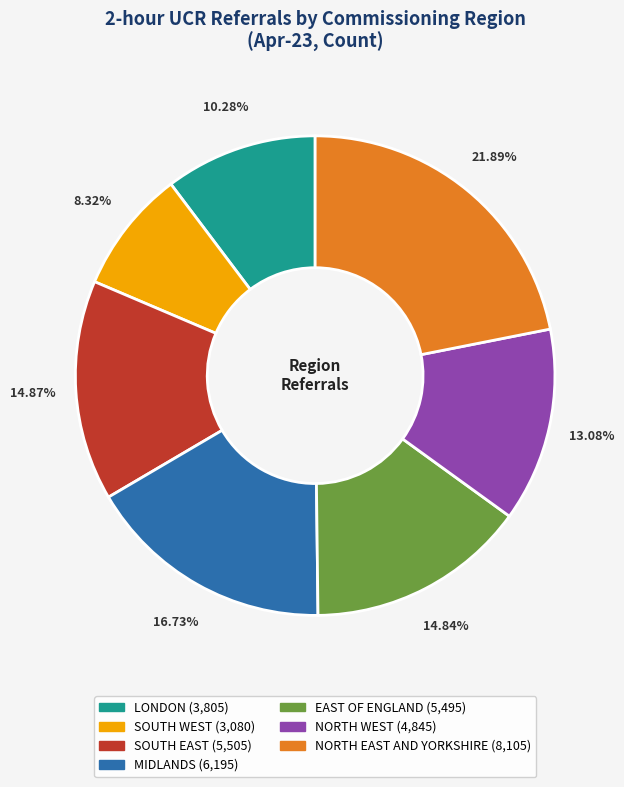

To the nearest percent, what is the combined percentage of SOUTH EAST and NORTH EAST AND YORKSHIRE?

37%